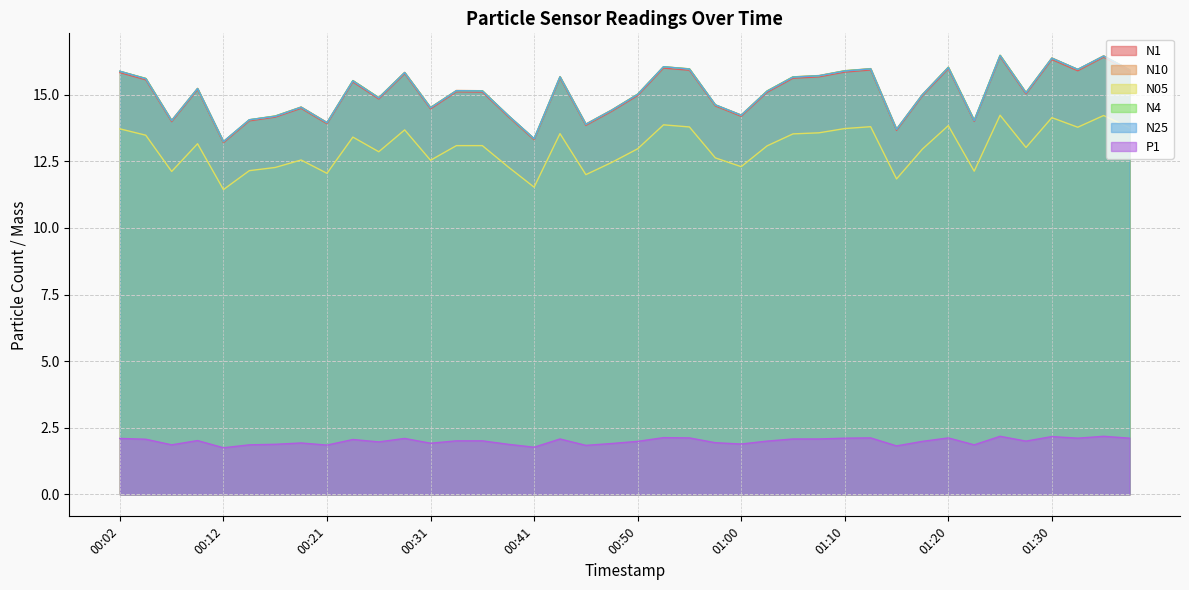

What is the sum of the P1 values at 01:17 and 01:10?

4.1